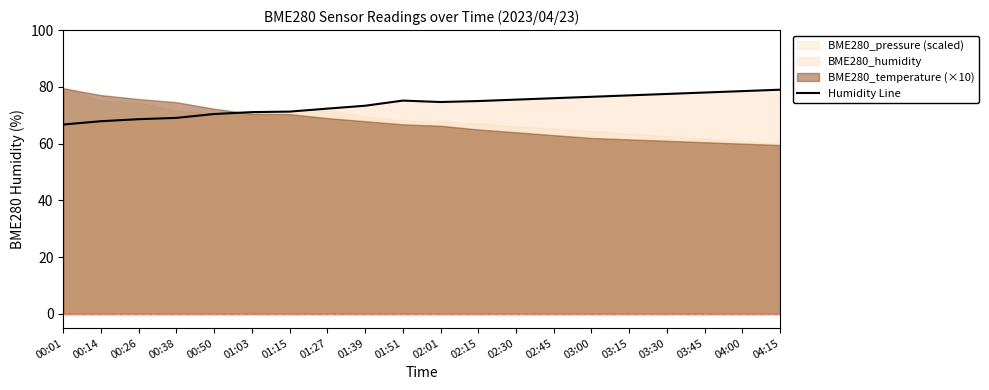

What is the value of the 2nd point from the left?

67.9